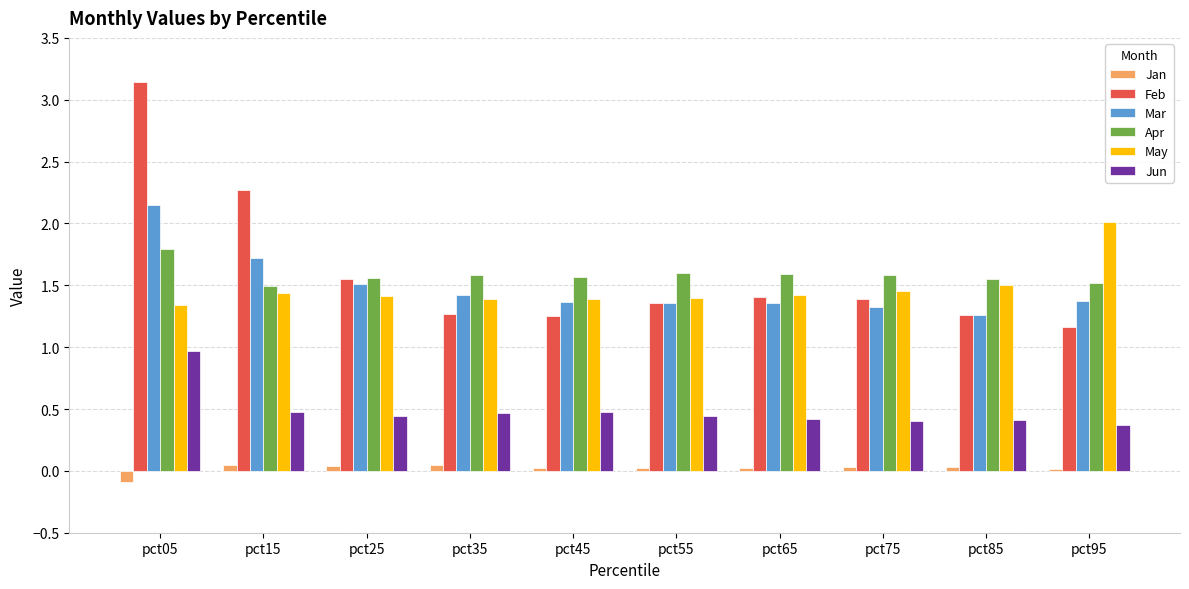

Which series has the widest spread of values?

Feb